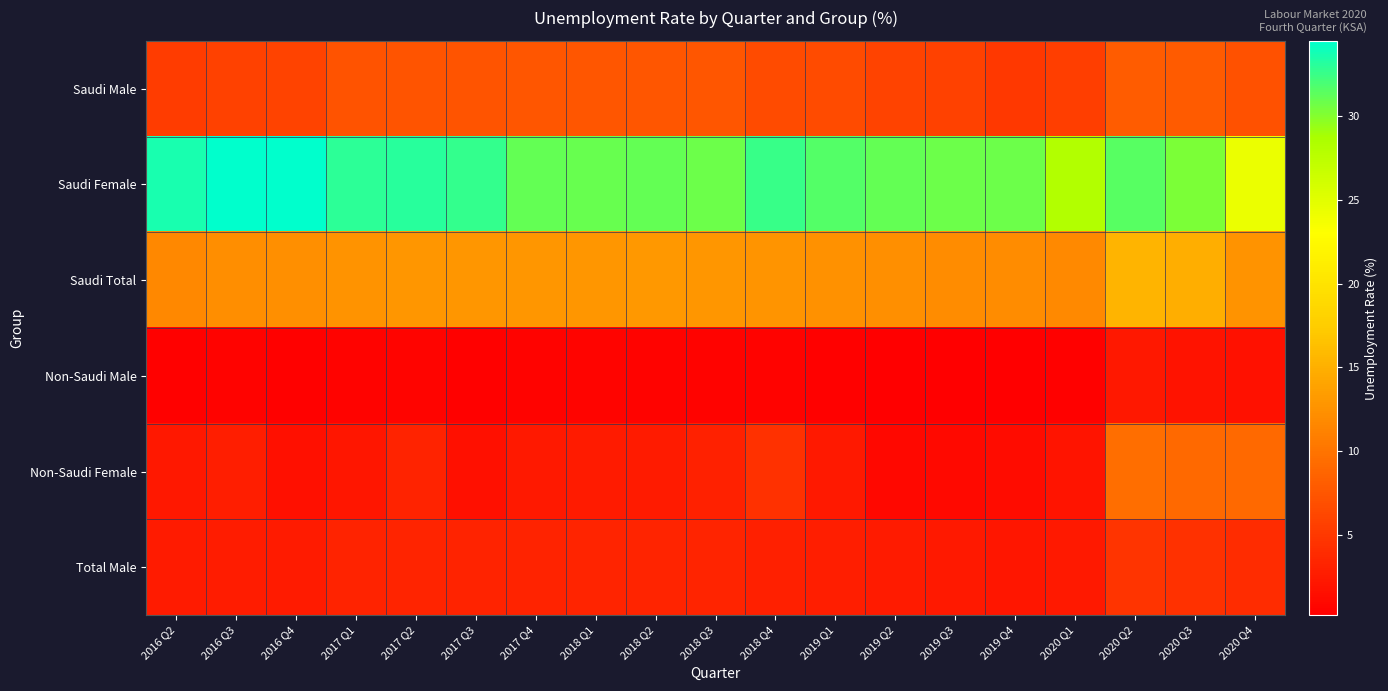

Rank the series by their maximum value, from highest to lowest.

Saudi Female, Saudi Total, Non-Saudi Female, Saudi Male, Total Male, Non-Saudi Male